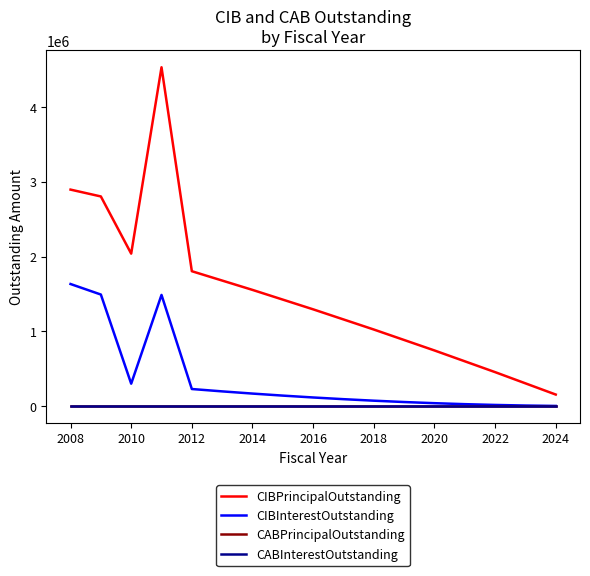

Does the chart have visible grid lines?

No